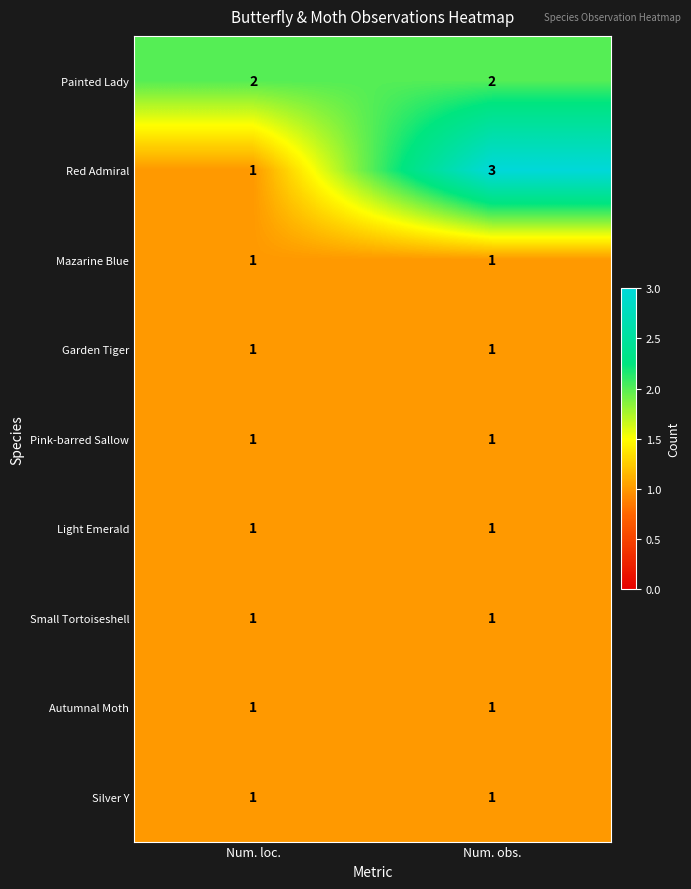

The Red Admiral series shows 1 at Num. loc.. True or false?

True